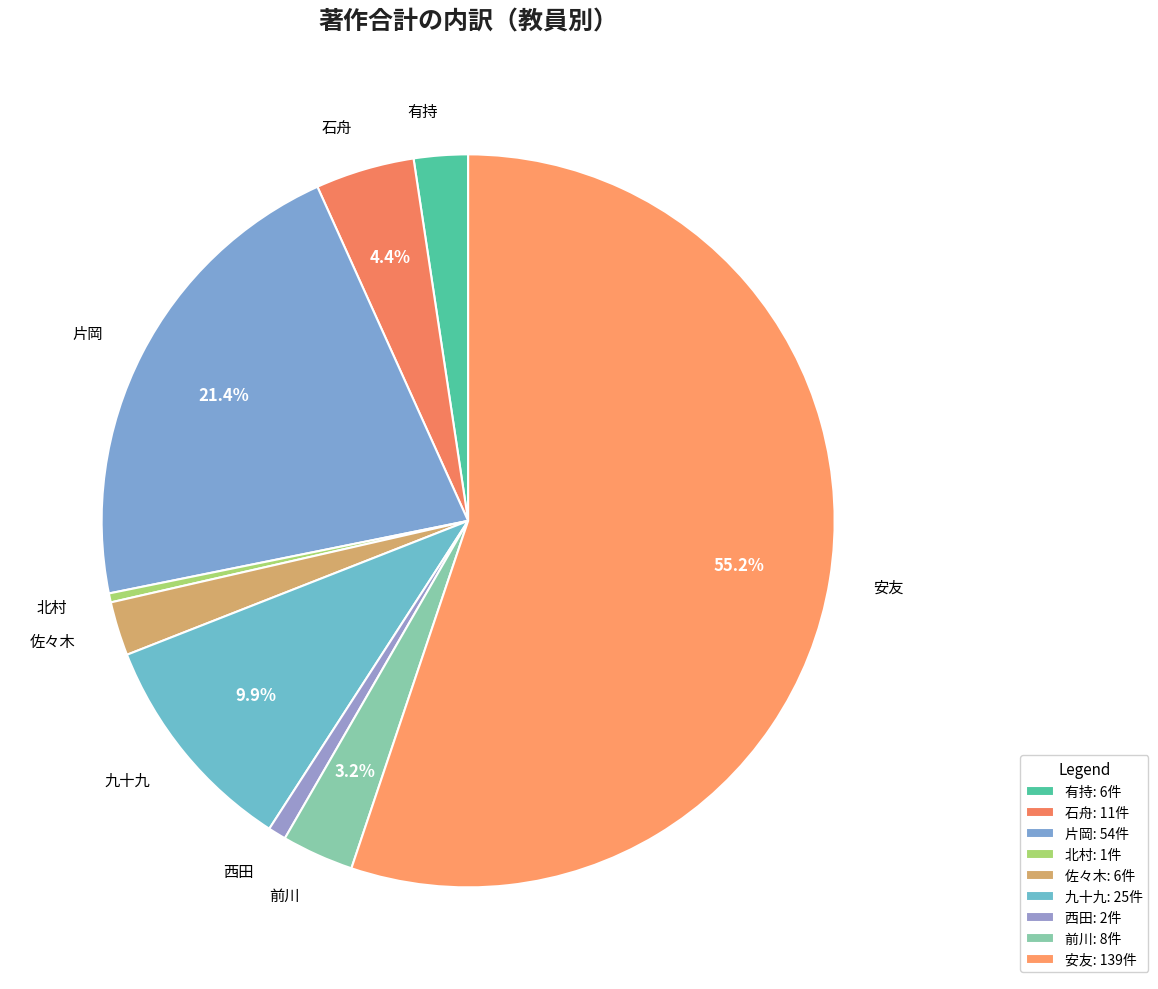

Does any single category account for the majority?

Yes